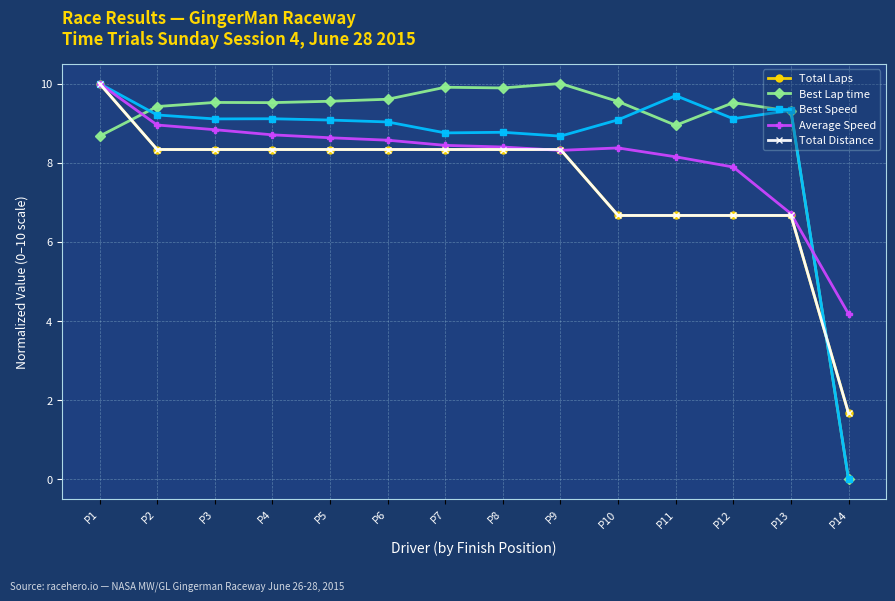

Reading left to right, extract all data points from this chart.

Total Laps: P1=10.0	P2=8.3	P3=8.3	P4=8.3	P5=8.3	P6=8.3	P7=8.3	P8=8.3	P9=8.3	P10=6.7	P11=6.7	P12=6.7	P13=6.7	P14=1.7
Best Lap time: P1=8.7	P2=9.4	P3=9.5	P4=9.5	P5=9.6	P6=9.6	P7=9.9	P8=9.9	P9=10.0	P10=9.5	P11=8.9	P12=9.5	P13=9.3	P14=0.0
Best Speed: P1=10.0	P2=9.2	P3=9.1	P4=9.1	P5=9.1	P6=9.0	P7=8.8	P8=8.8	P9=8.7	P10=9.1	P11=9.7	P12=9.1	P13=9.3	P14=0.0
Average Speed: P1=10.0	P2=9.0	P3=8.8	P4=8.7	P5=8.6	P6=8.6	P7=8.4	P8=8.4	P9=8.3	P10=8.4	P11=8.1	P12=7.9	P13=6.7	P14=4.2
Total Distance: P1=10.0	P2=8.3	P3=8.3	P4=8.3	P5=8.3	P6=8.3	P7=8.3	P8=8.3	P9=8.3	P10=6.7	P11=6.7	P12=6.7	P13=6.7	P14=1.7